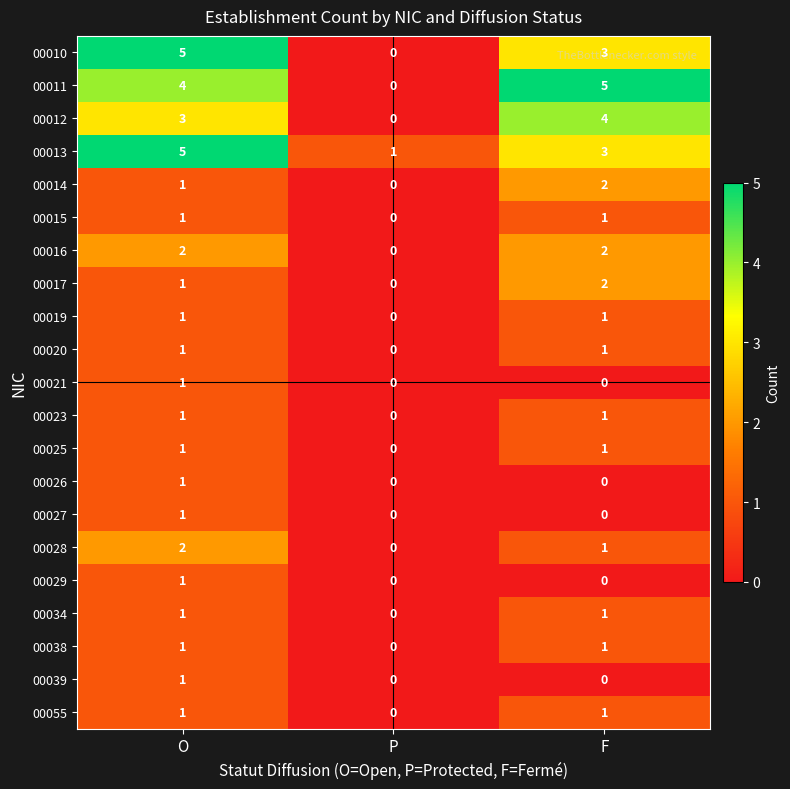

Is it true that 00025 equals 1 at F?

True